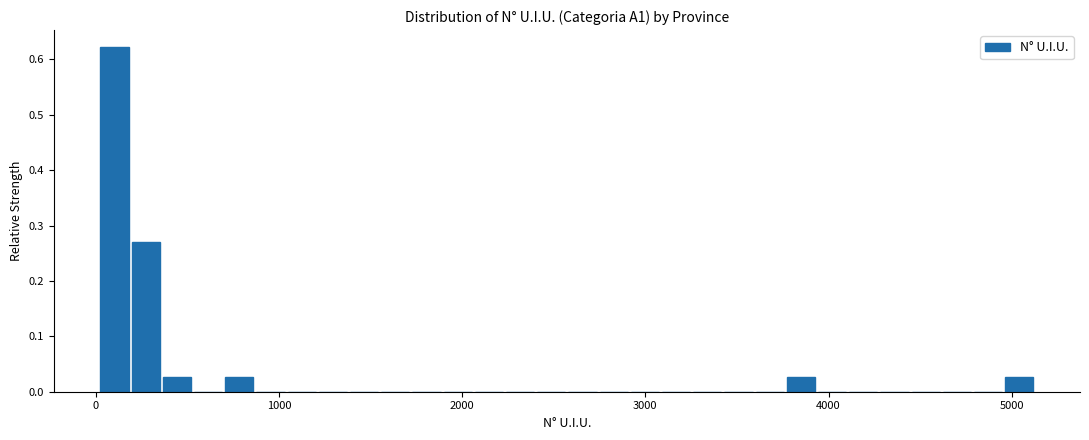

Around what value on the x-axis is the tallest bar? Give the approximate position of its centre, as read against the axis.

100